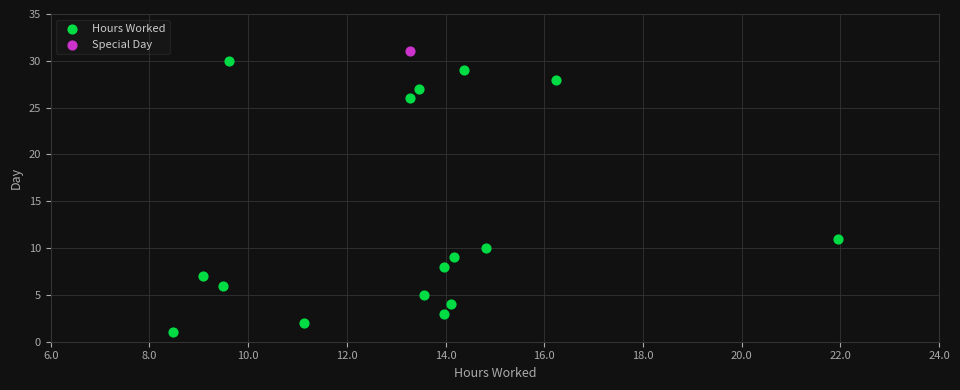

What are all the series names shown in the legend?

Hours Worked, Special Day